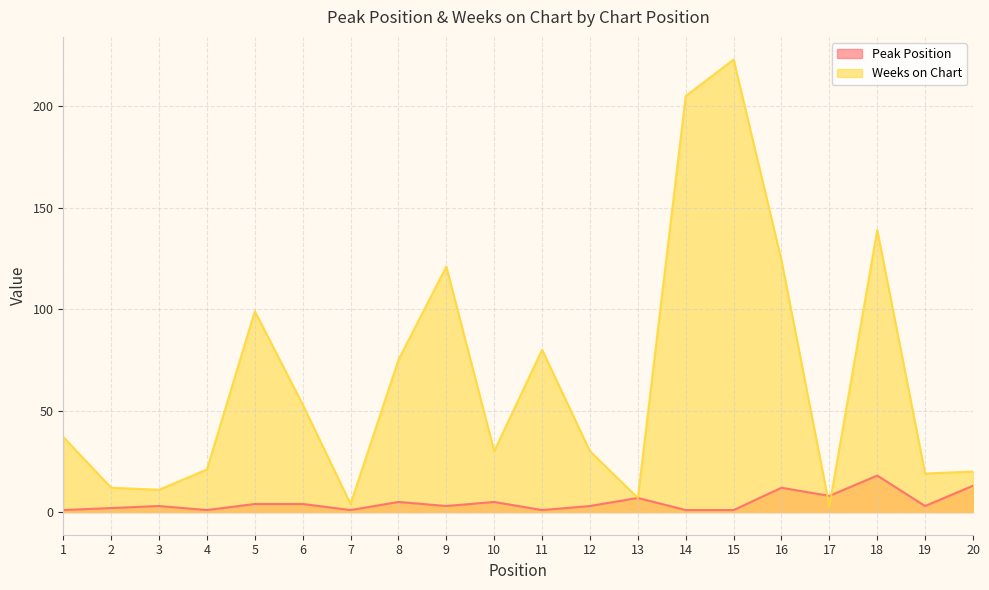

At which category does Peak Position reach its first local peak?

3